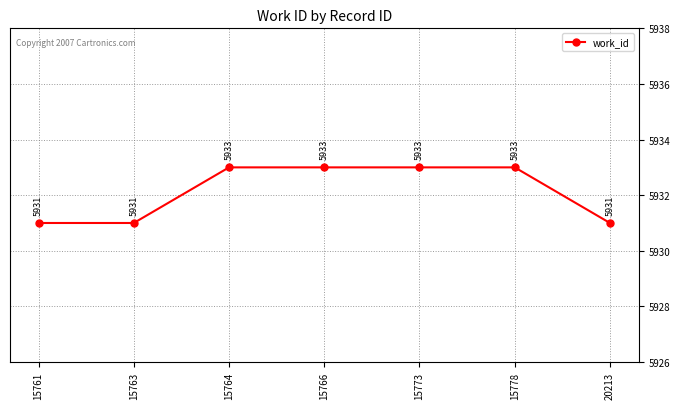

What is the value of the 3rd point from the left?

5933